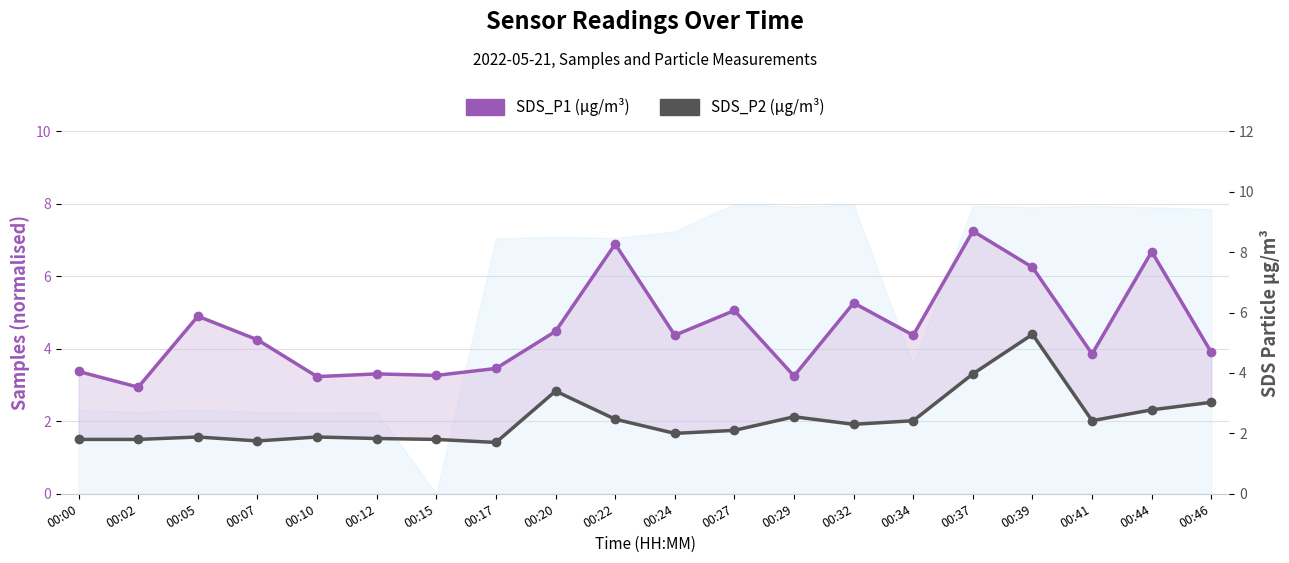

Between 00:05 and 00:27, which series saw the biggest shift?

SDS_P2 (particle µg/m³)